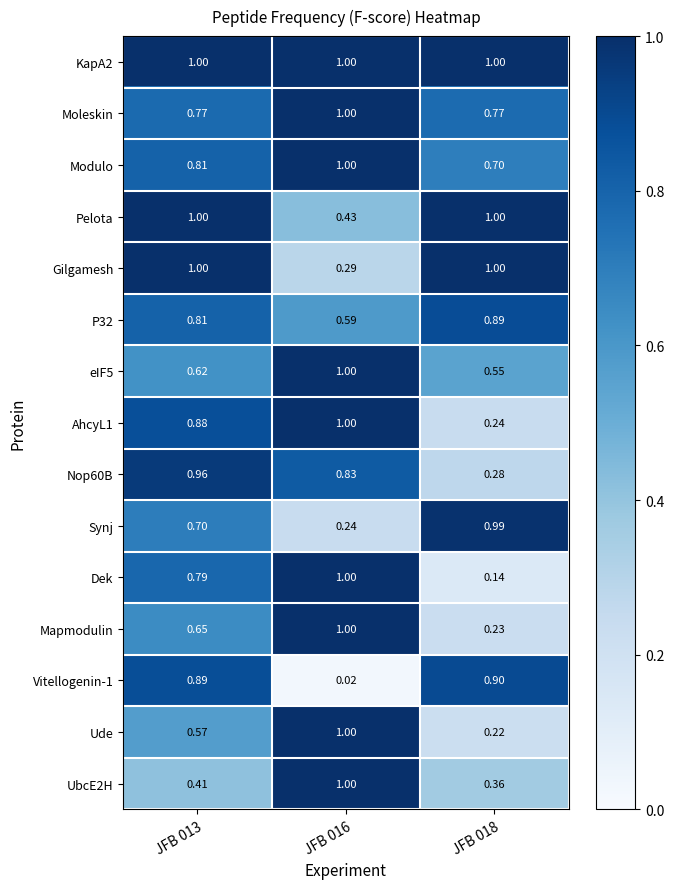

Which series has the largest total across all categories?

KapA2